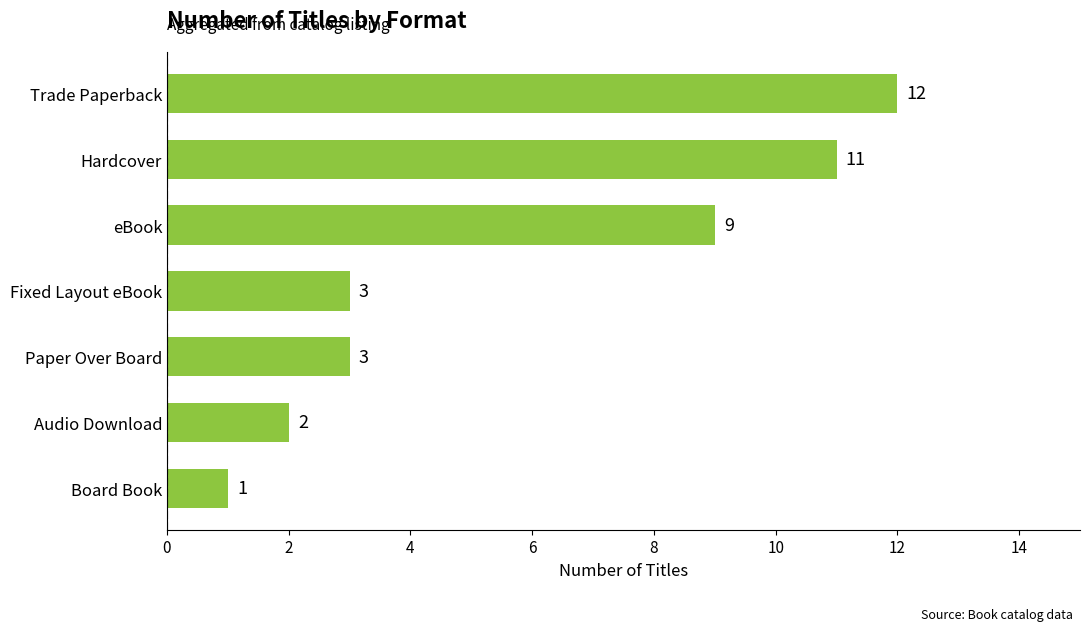

What is the difference between the second highest and minimum values?

10